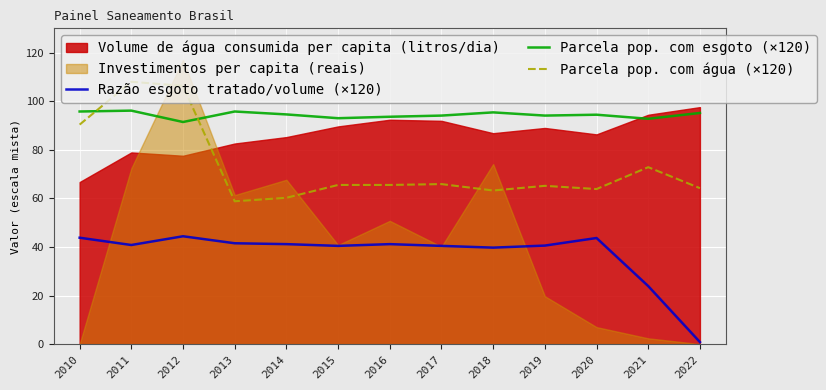

What is the maximum value for Parcela pop. com esgoto (×120)?

96.1